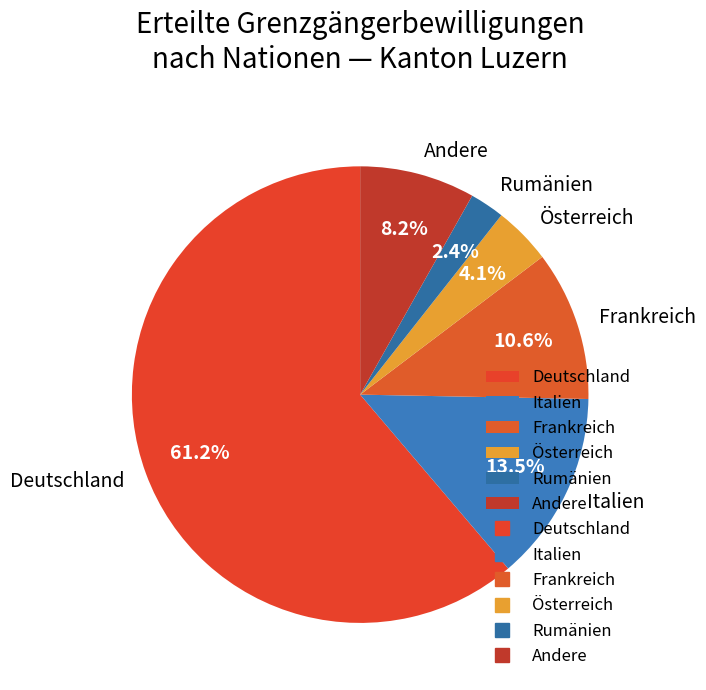

Is it true that Deutschland is 71% of the pie?

False